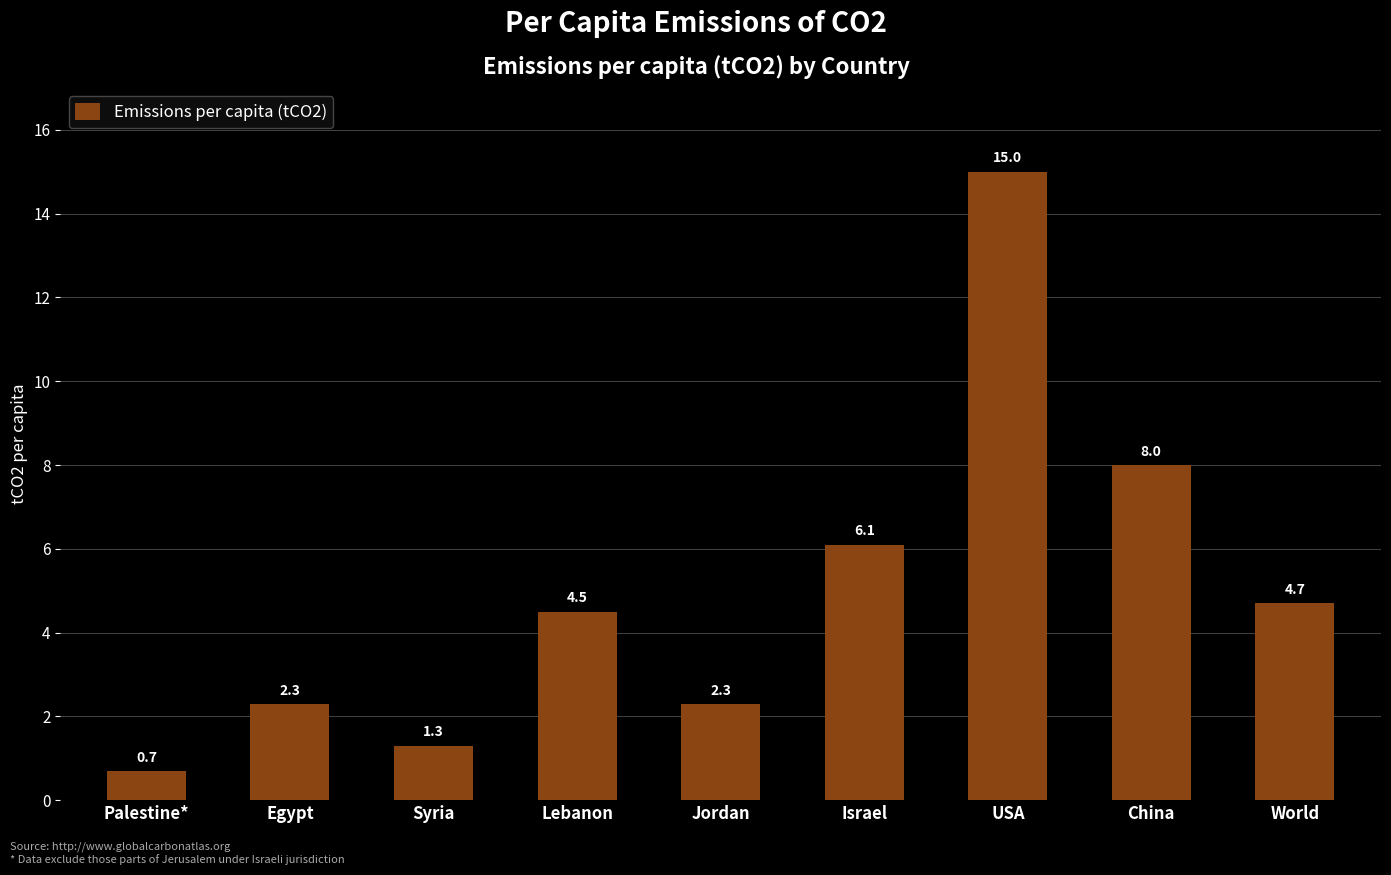

At which label does the data first exceed 4?

Lebanon